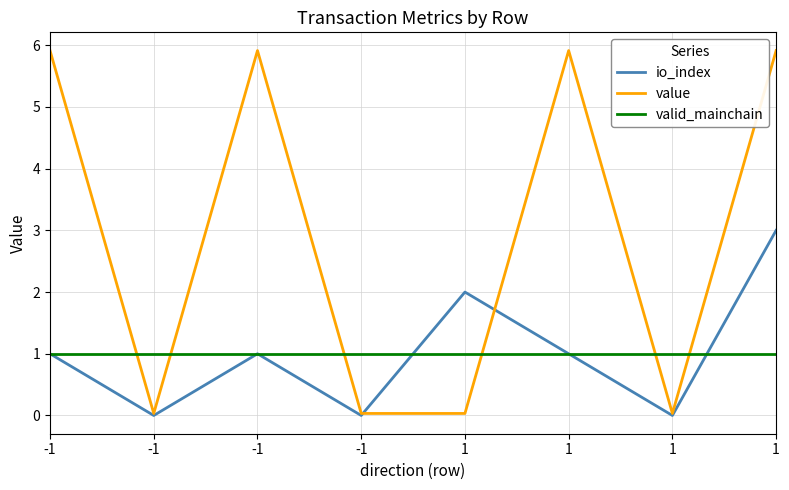

How many lines are shown in the chart?

3